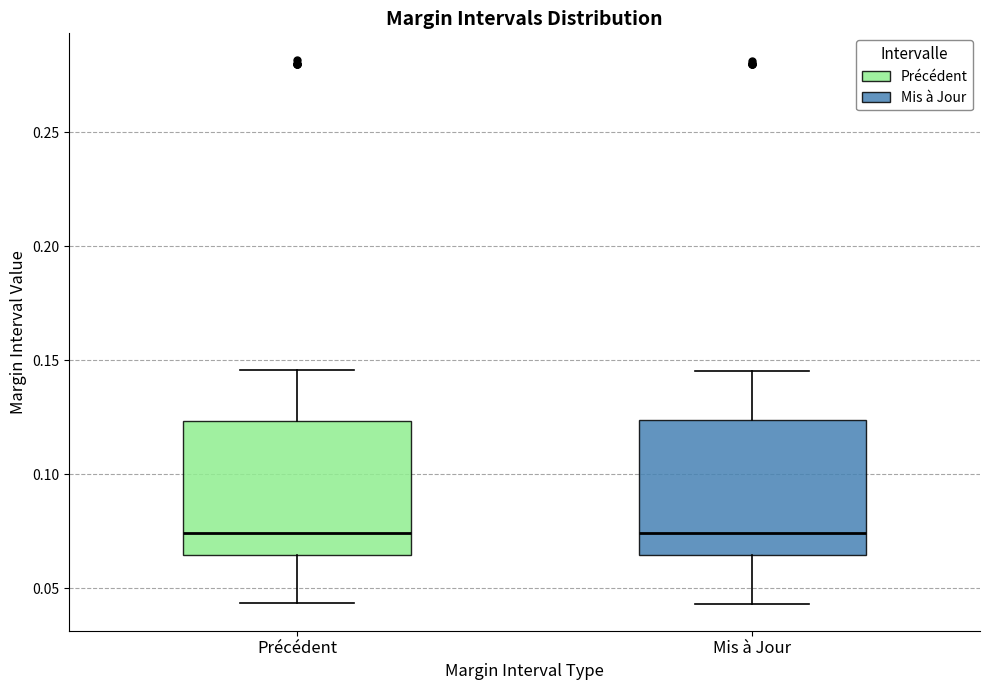

Reading left to right, read every box against the y-axis: the position of its median line, the range the box covers, and the ends of its whiskers. The values are not printed on the chart, so give them approximately, as read against the axis.

Précédent: median 0.075, box 0.065 to 0.125, whiskers 0.045 to 0.145
Mis à Jour: median 0.075, box 0.065 to 0.125, whiskers 0.045 to 0.145